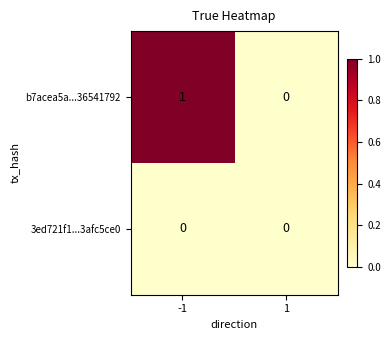

Is it true that 3ed721f1...3afc5ce0 equals 0 at 1?

True